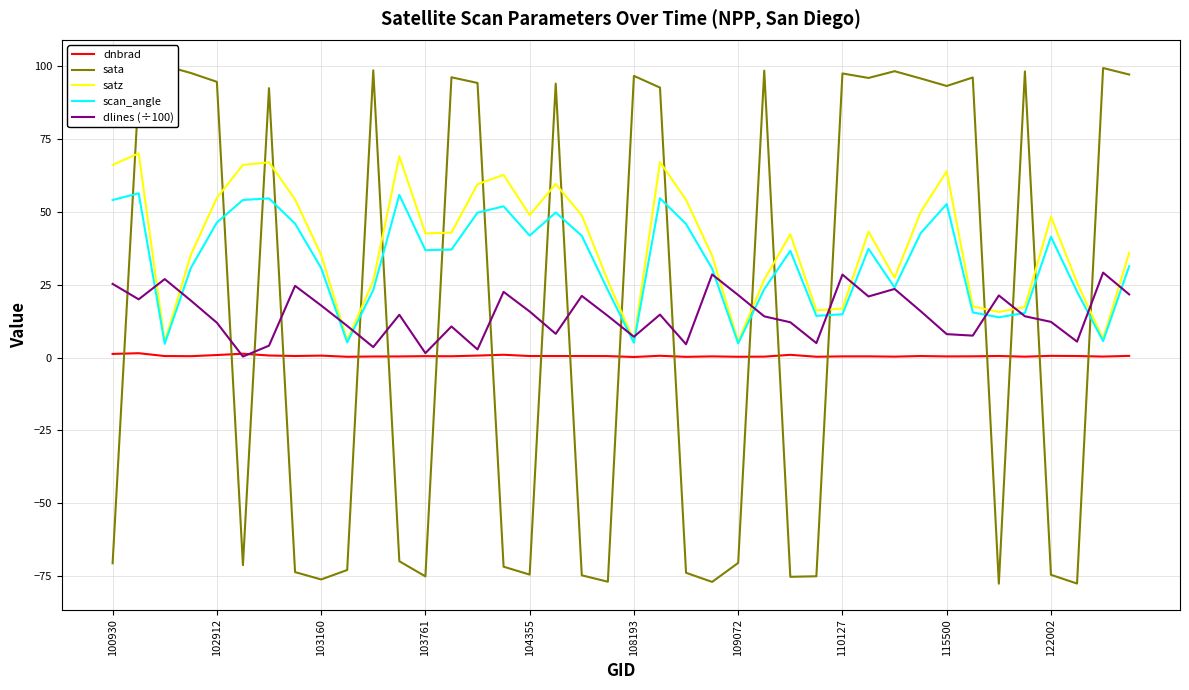

What position from the right is 22?

18